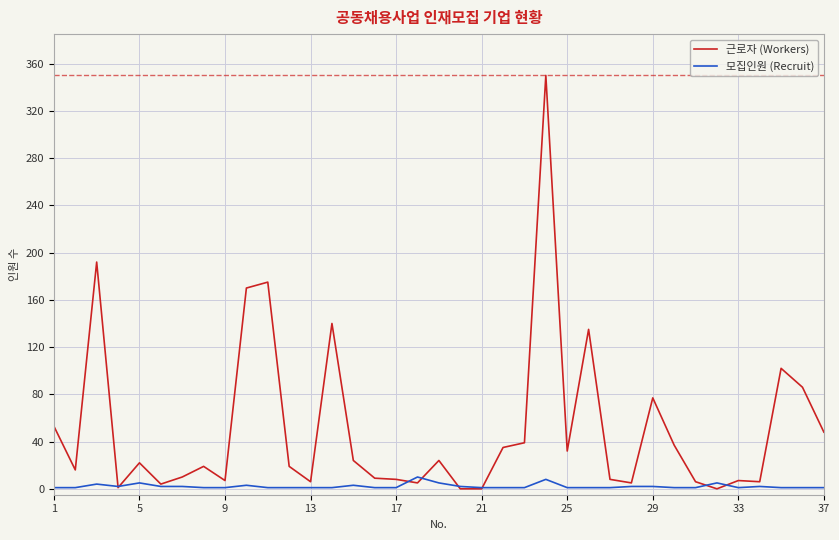

What is the highest value of the 근로자 (Workers) series?

350